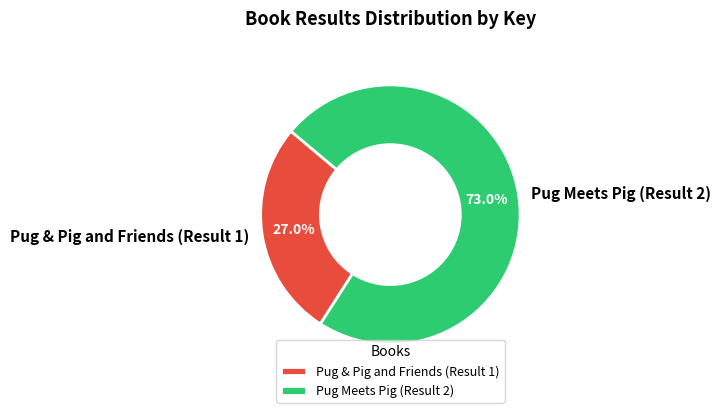

To the nearest percent, what is the average slice percentage?

50%